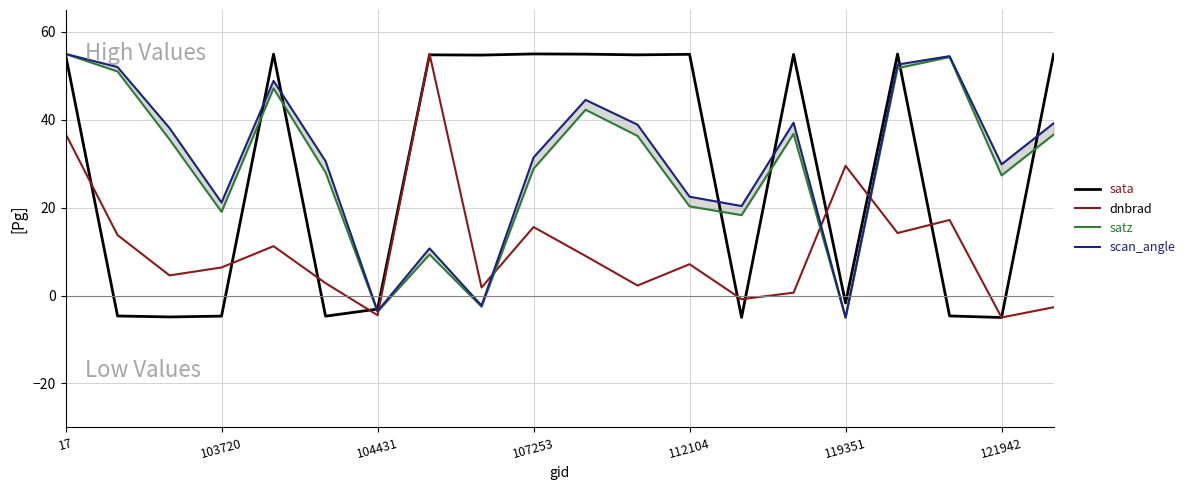

Where is sata nearest to the value 25?

119351